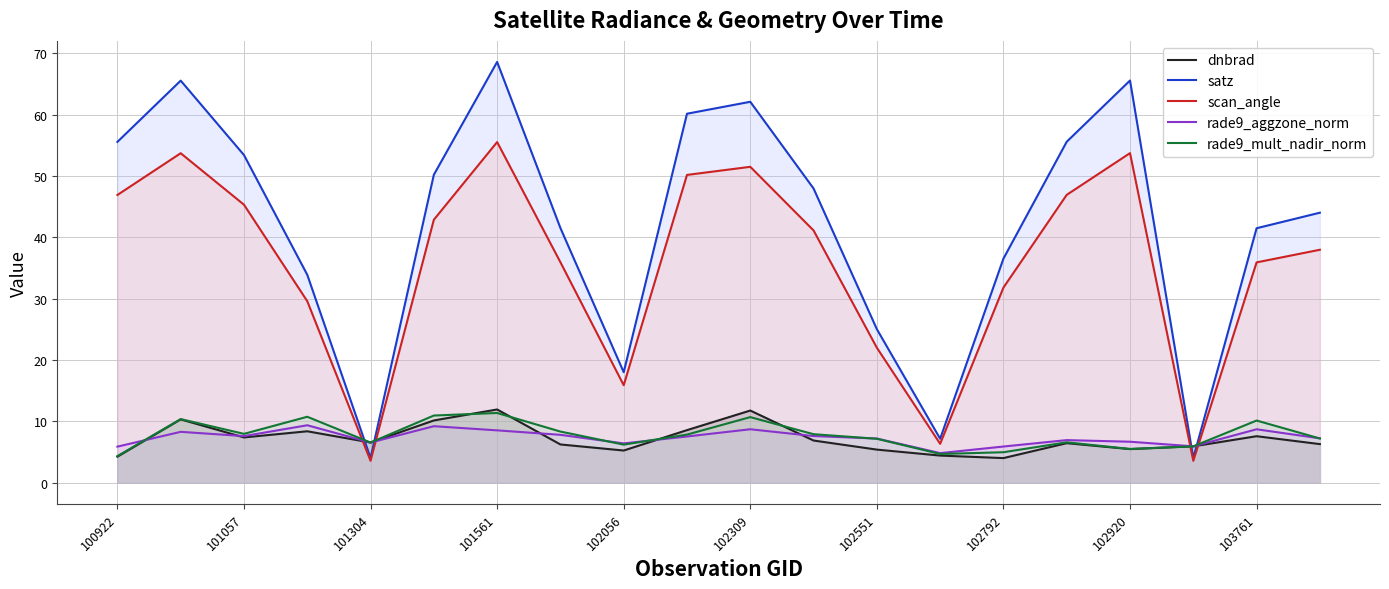

What is the difference between the maximum and second lowest values in the dnbrad series?

7.7